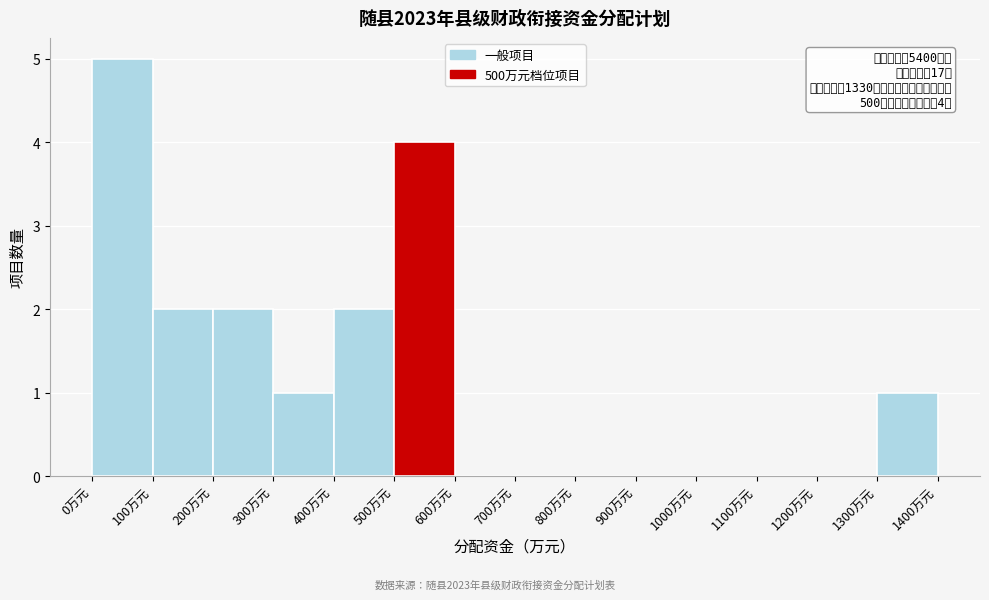

Which range on the x-axis has the tallest bar?

0 to 100